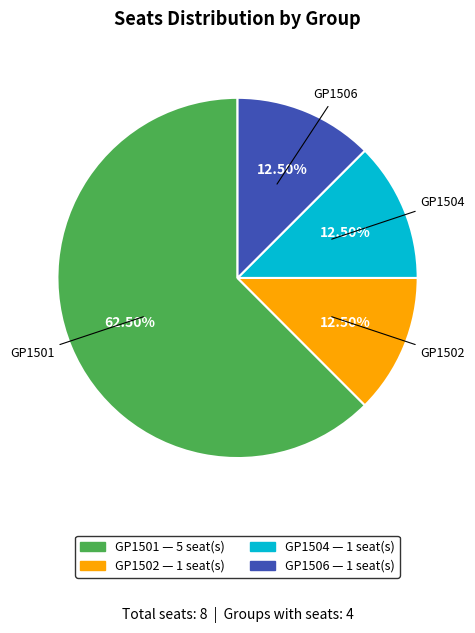

Approximately how many times larger is the value at GP1504 compared to GP1502?

1.0